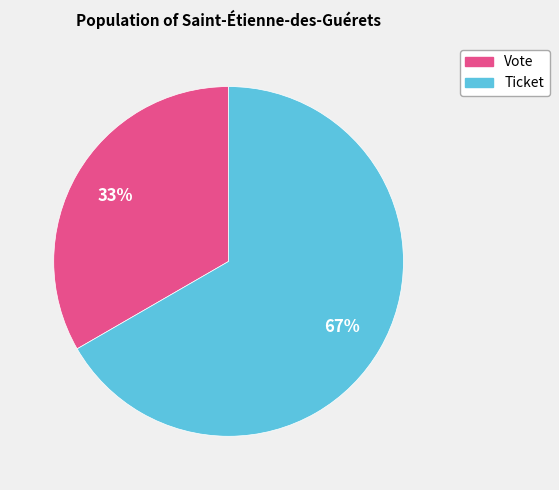

How many segments does this pie chart have?

2